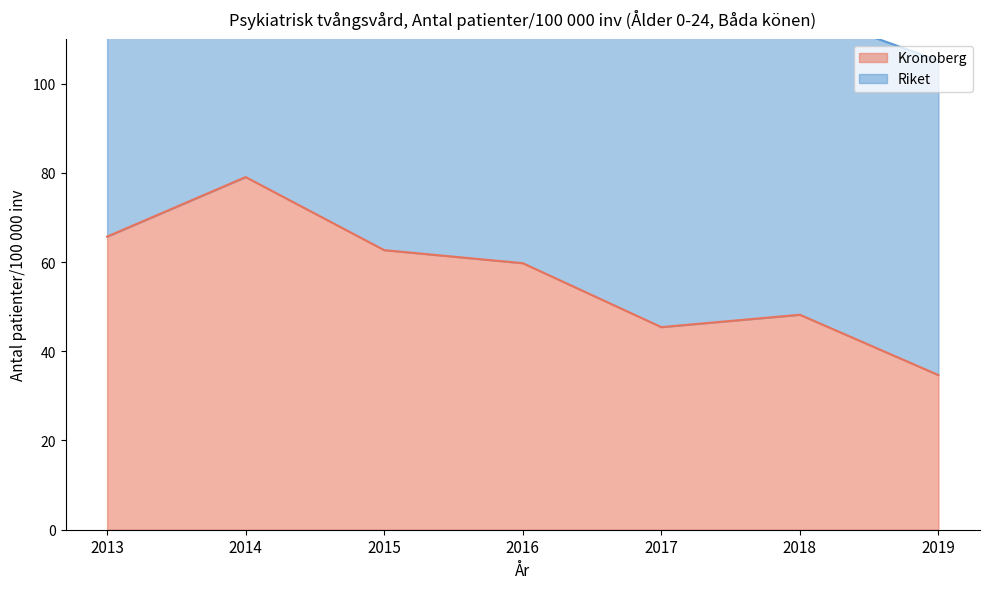

What is the change in value from 2013 to 2014?

+13.4